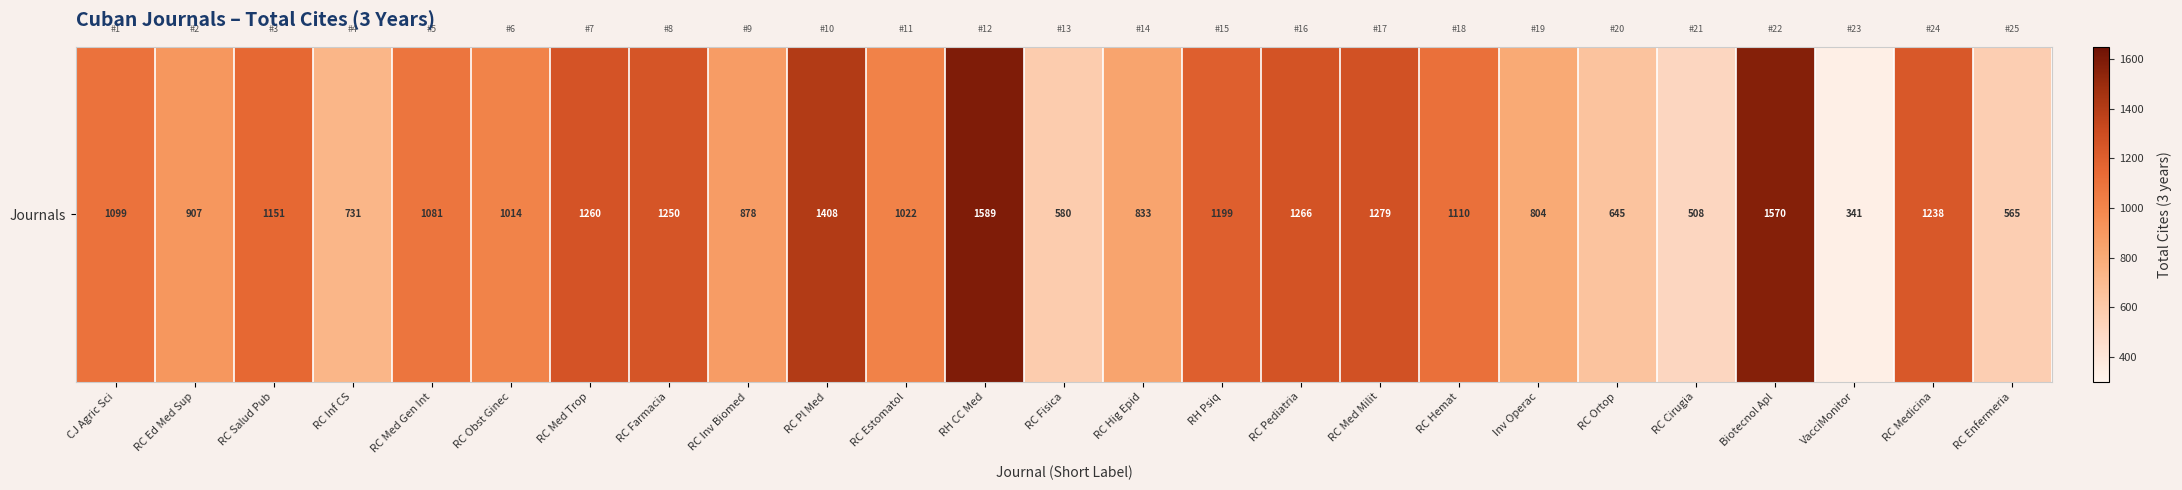

What is the difference between the values at RC Cirugia and RC Inv Biomed?

370